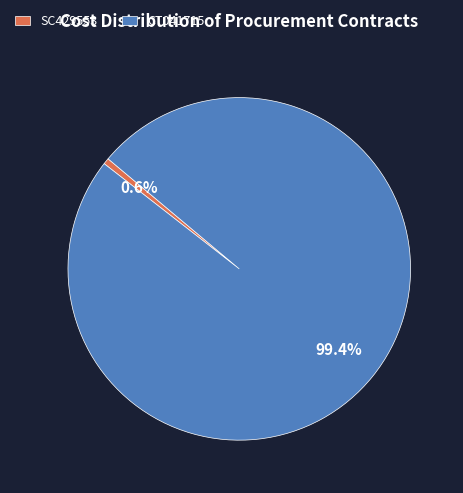

Which category has the smallest portion of the pie?

SC429553